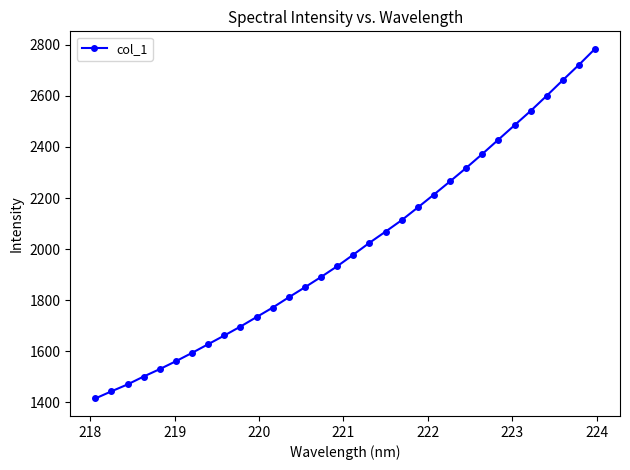

How many values are below 1978?

16